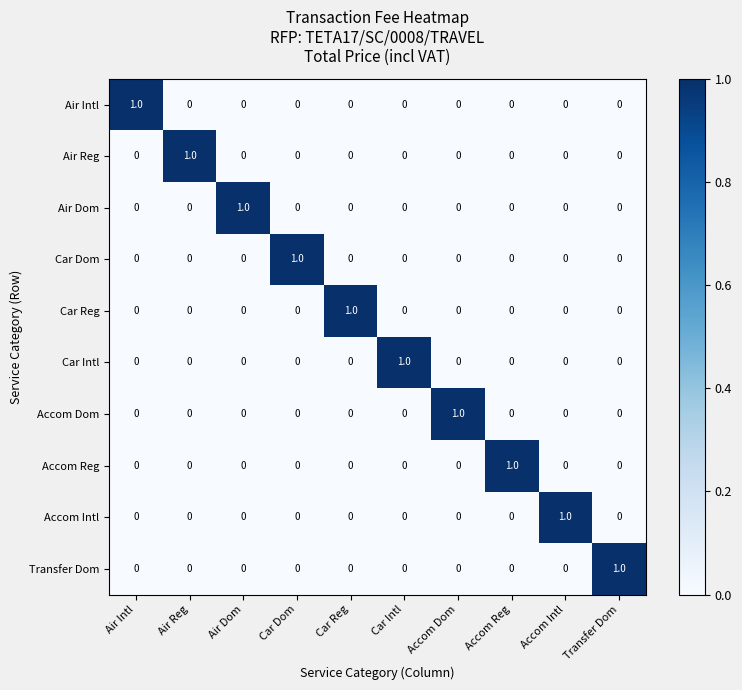

Is the value of Air Dom at Accom Reg greater than the value of Air Intl at Air Intl?

No